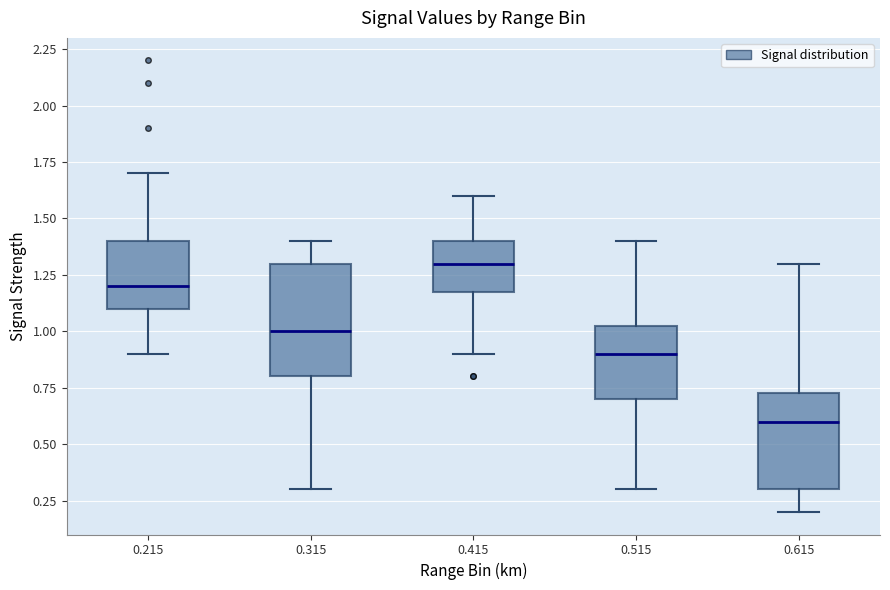

Which box is the tallest, from its lower edge to its upper edge?

0.315